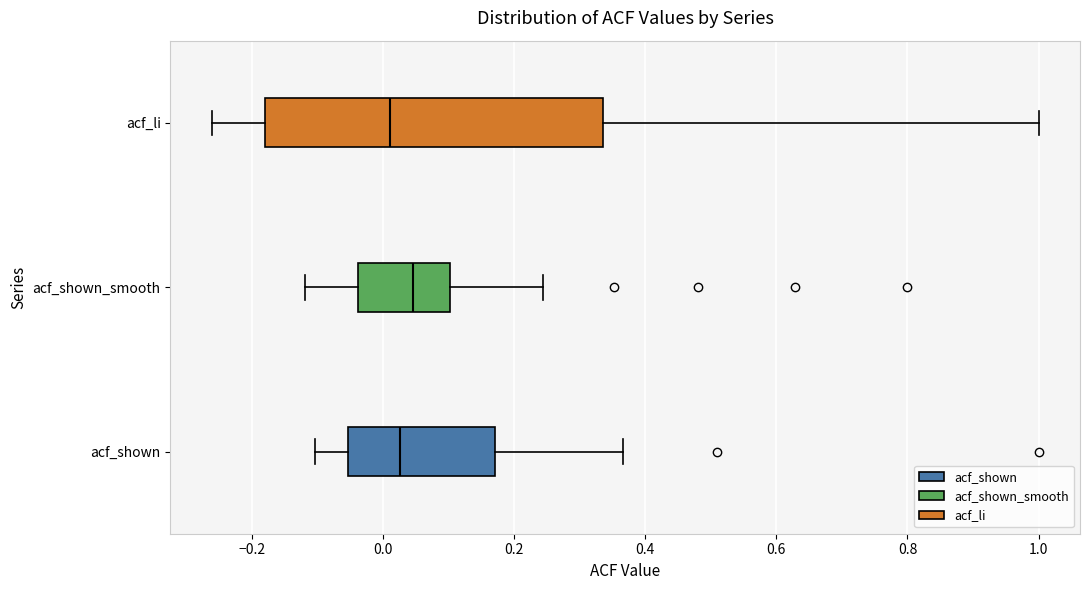

Reading bottom to top, read every box against the x-axis: the position of its median line, the range the box covers, and the ends of its whiskers. The values are not printed on the chart, so give them approximately, as read against the axis.

acf_shown: median 0.02, box -0.06 to 0.18, whiskers -0.10 to 0.36
acf_shown_smooth: median 0.04, box -0.04 to 0.10, whiskers -0.12 to 0.24
acf_li: median 0.02, box -0.18 to 0.34, whiskers -0.26 to 1.00